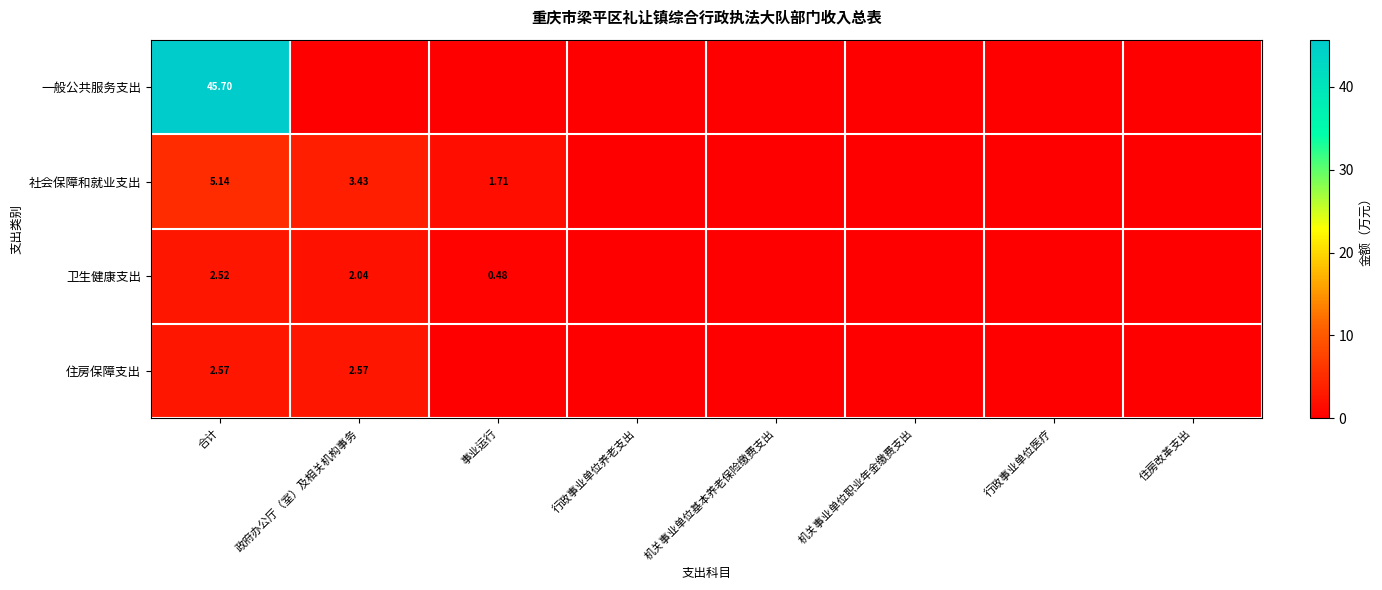

Which series has the largest total across all categories?

一般公共服务支出